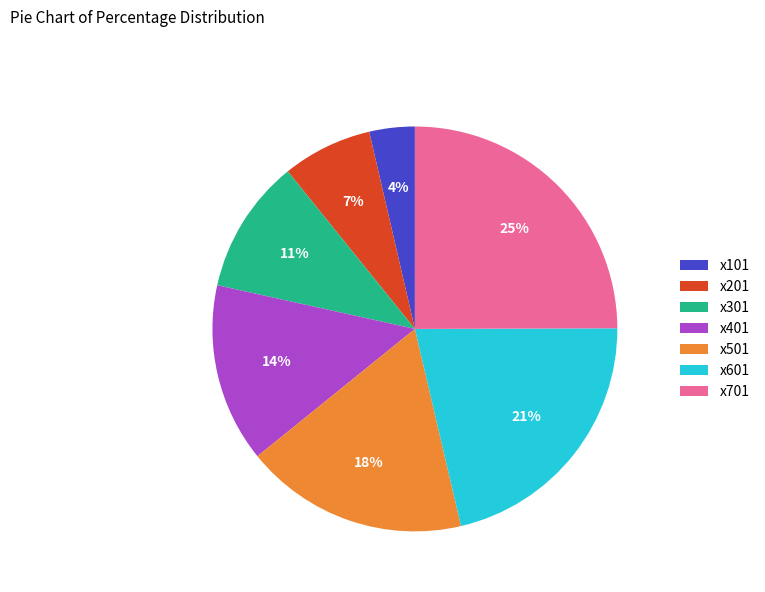

Is it true that x501 is 18% of the pie?

True